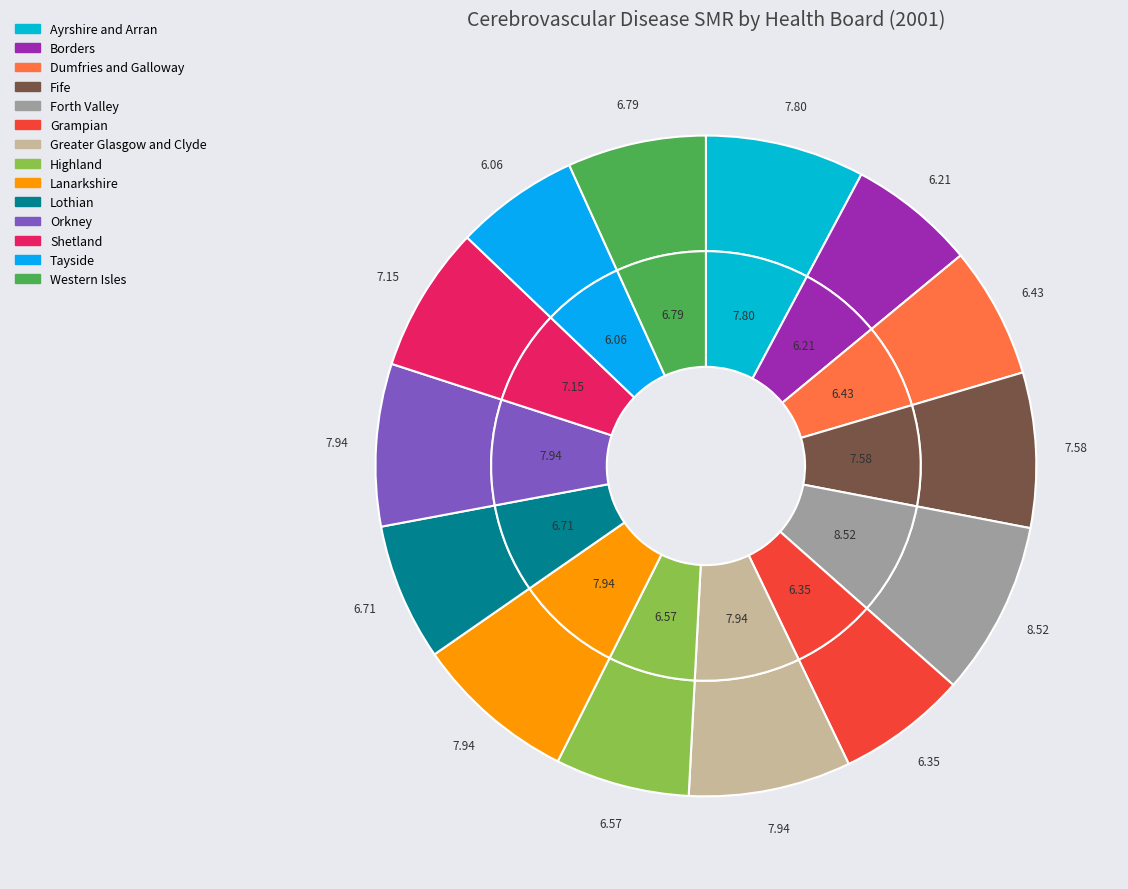

To the nearest percent, what percentage of the pie is Lothian?

7%